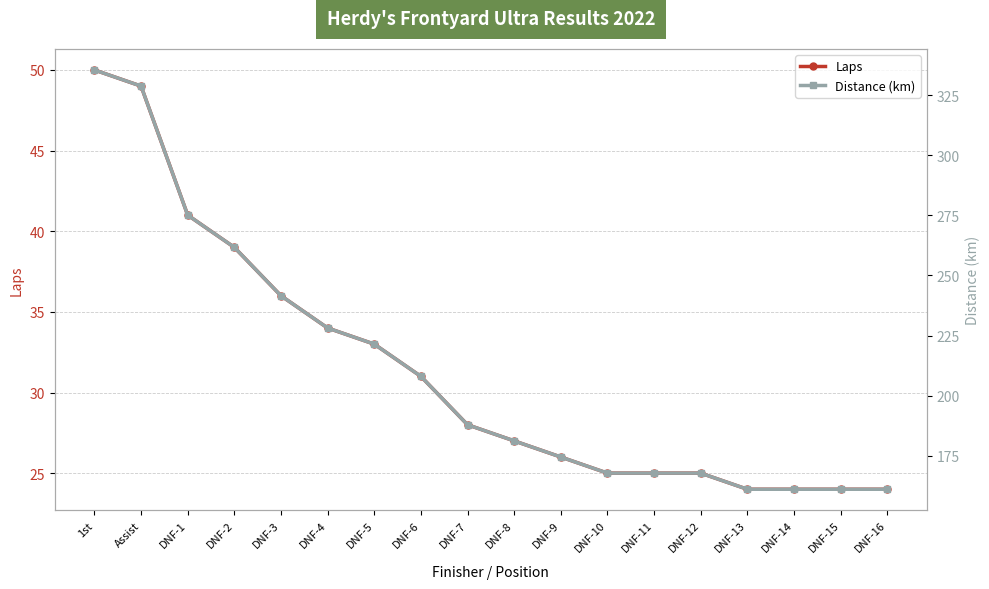

What are all the series names shown in the legend?

Laps, Distance (km)